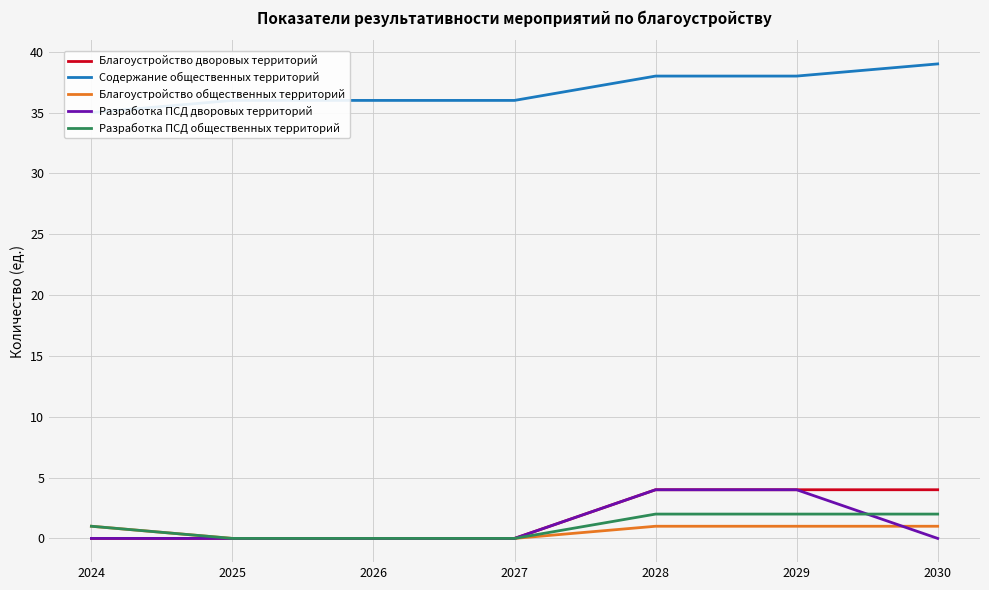

Reading left to right, list all the values displayed in this chart.

Благоустройство дворовых территорий: 0	0	0	0	4	4	4
Содержание общественных территорий: 35	36	36	36	38	38	39
Благоустройство общественных территорий: 1	0	0	0	1	1	1
Разработка ПСД дворовых территорий: 0	0	0	0	4	4	0
Разработка ПСД общественных территорий: 1	0	0	0	2	2	2